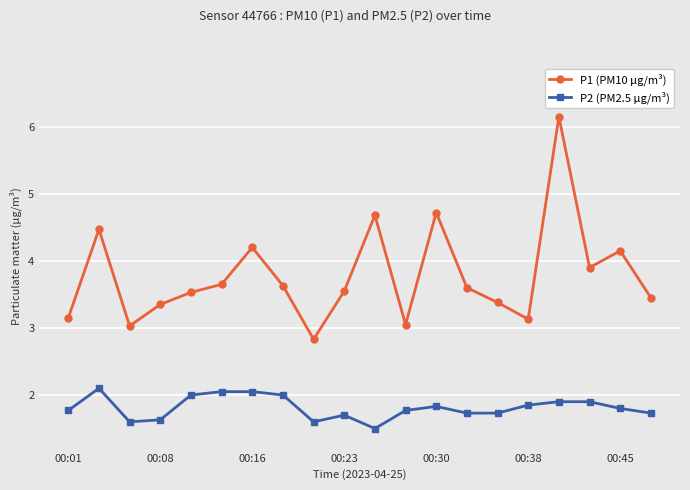

True or false: P2 (PM2.5 µg/m³) and P1 (PM10 µg/m³) cross at least once.

False